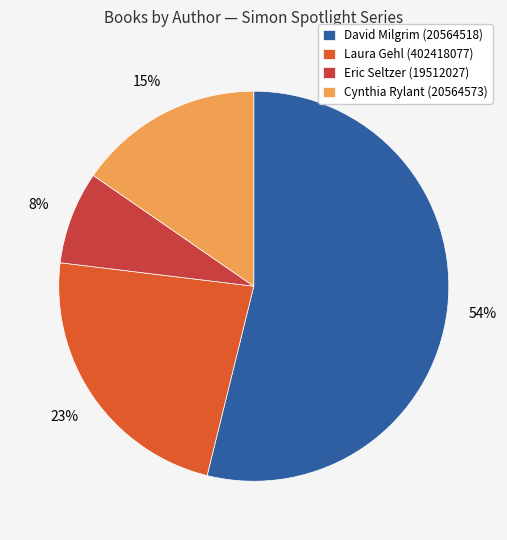

To the nearest percent, what is the average slice percentage?

25%